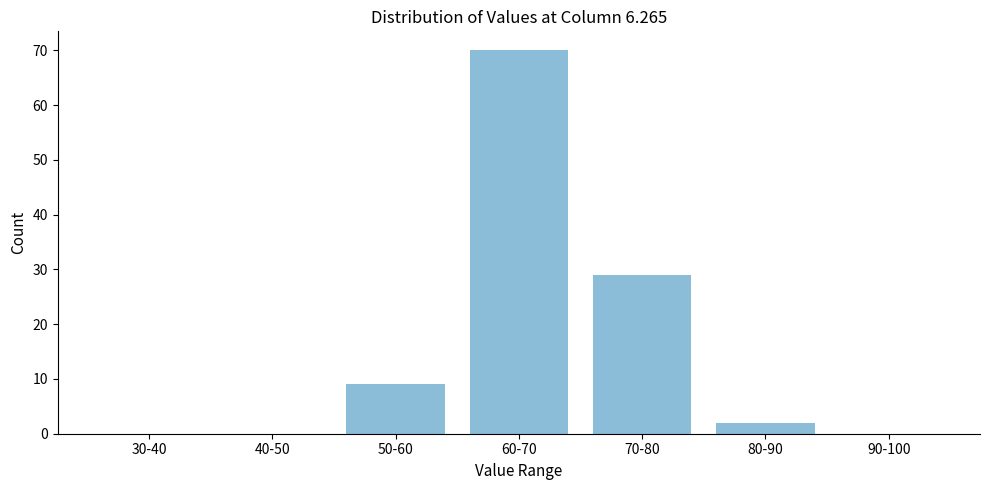

Reading left to right, list all the values displayed in this chart.

30-40=0	40-50=0	50-60=9	60-70=70	70-80=29	80-90=2	90-100=0